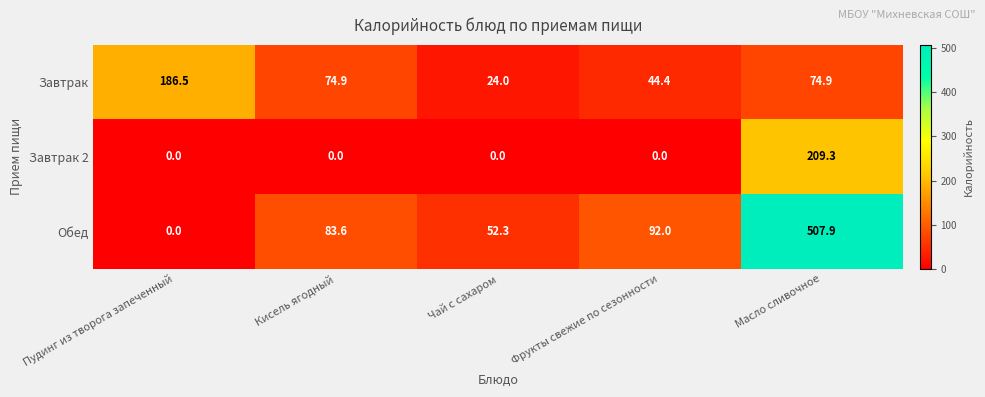

What is the sum of all Завтрак values?

404.7